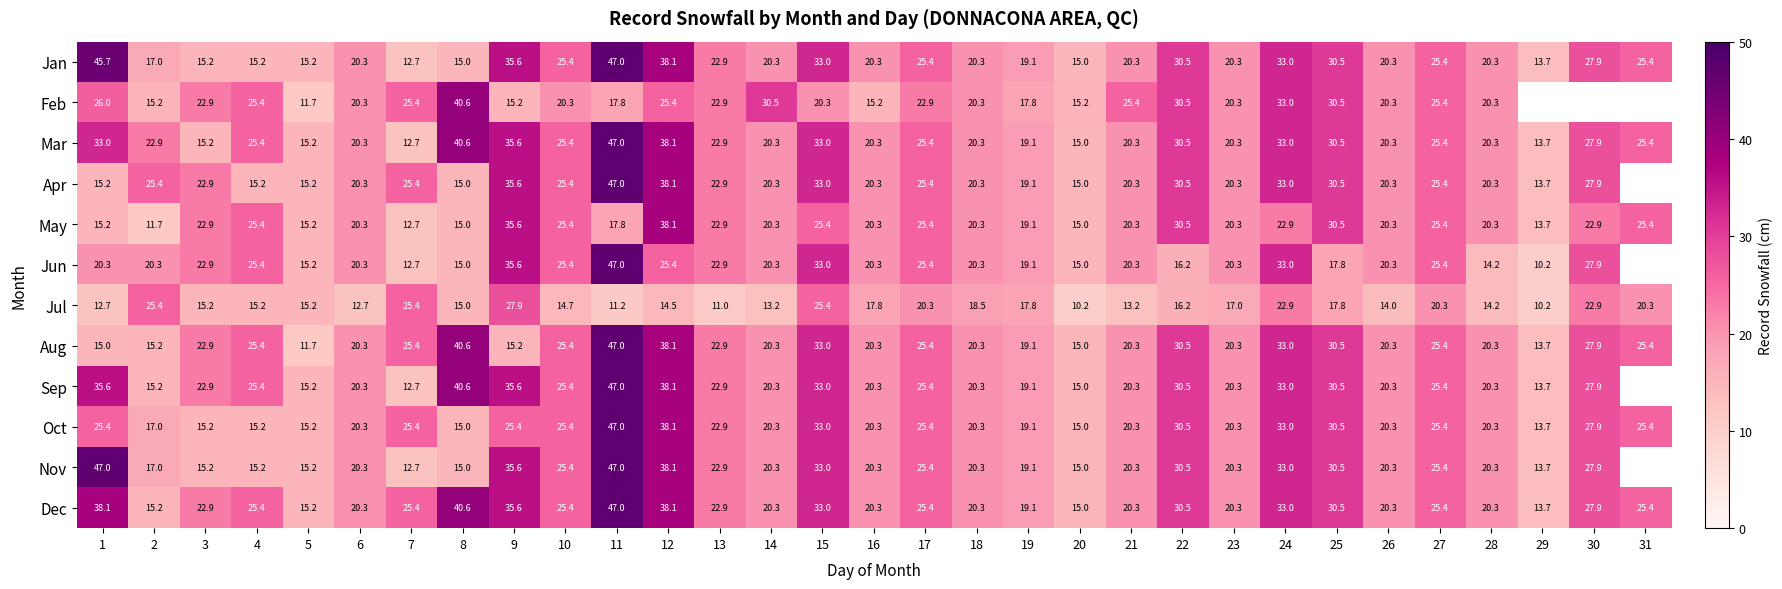

The Aug series shows 7.5 at 21. True or false?

False